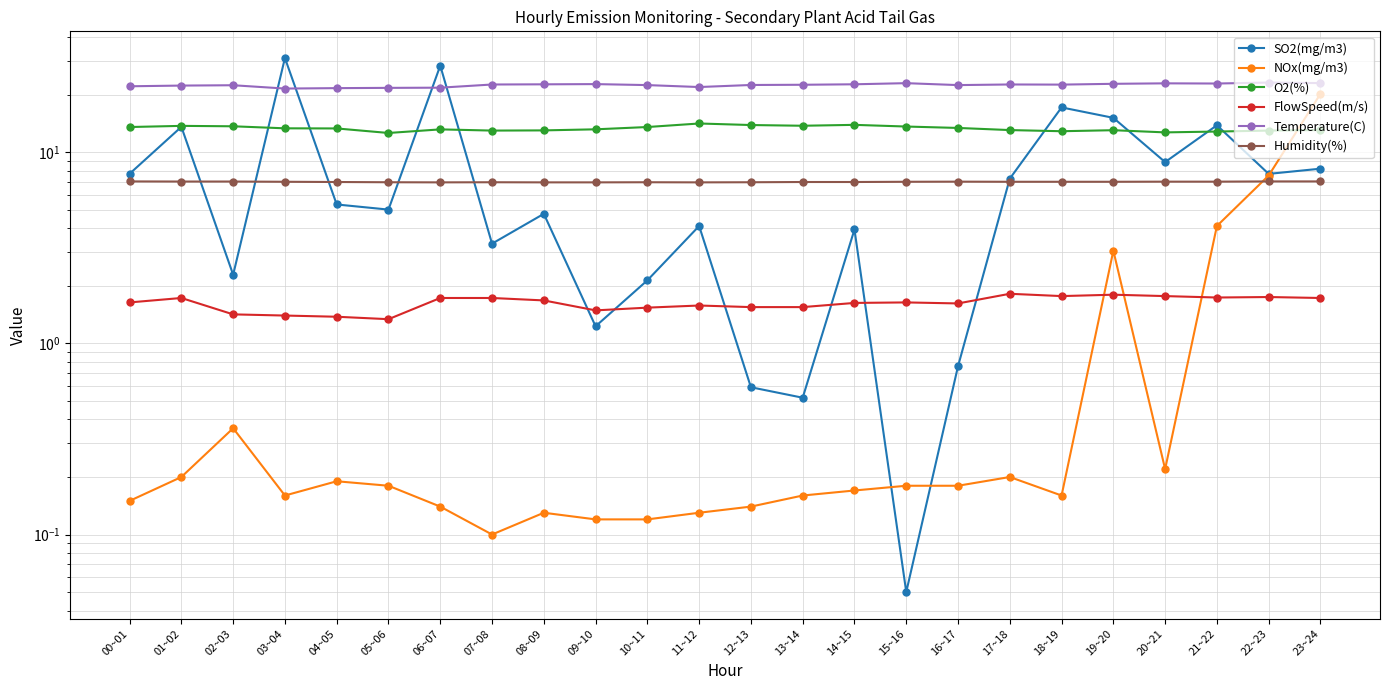

Which series has the largest total across all categories?

Temperature(C)